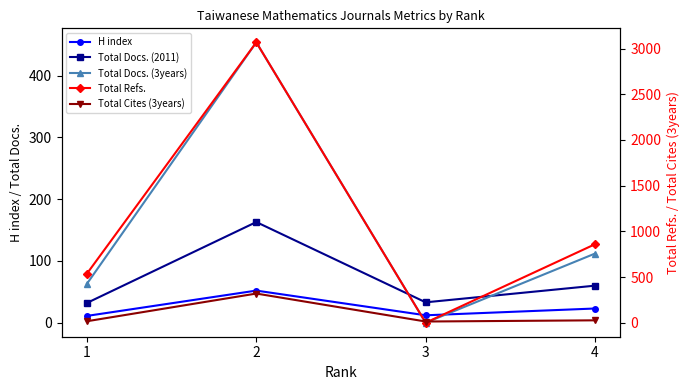

Which series has the largest total across all categories?

Total Refs.